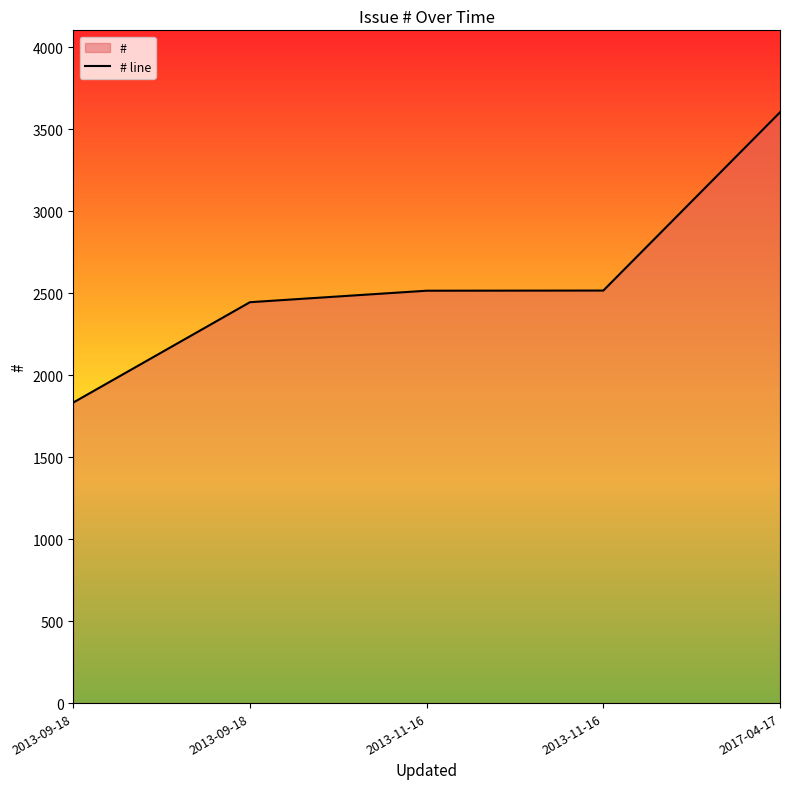

List the labels in order of value, largest first.

2017-04-17, 2013-11-16, 2013-11-16, 2013-09-18, 2013-09-18